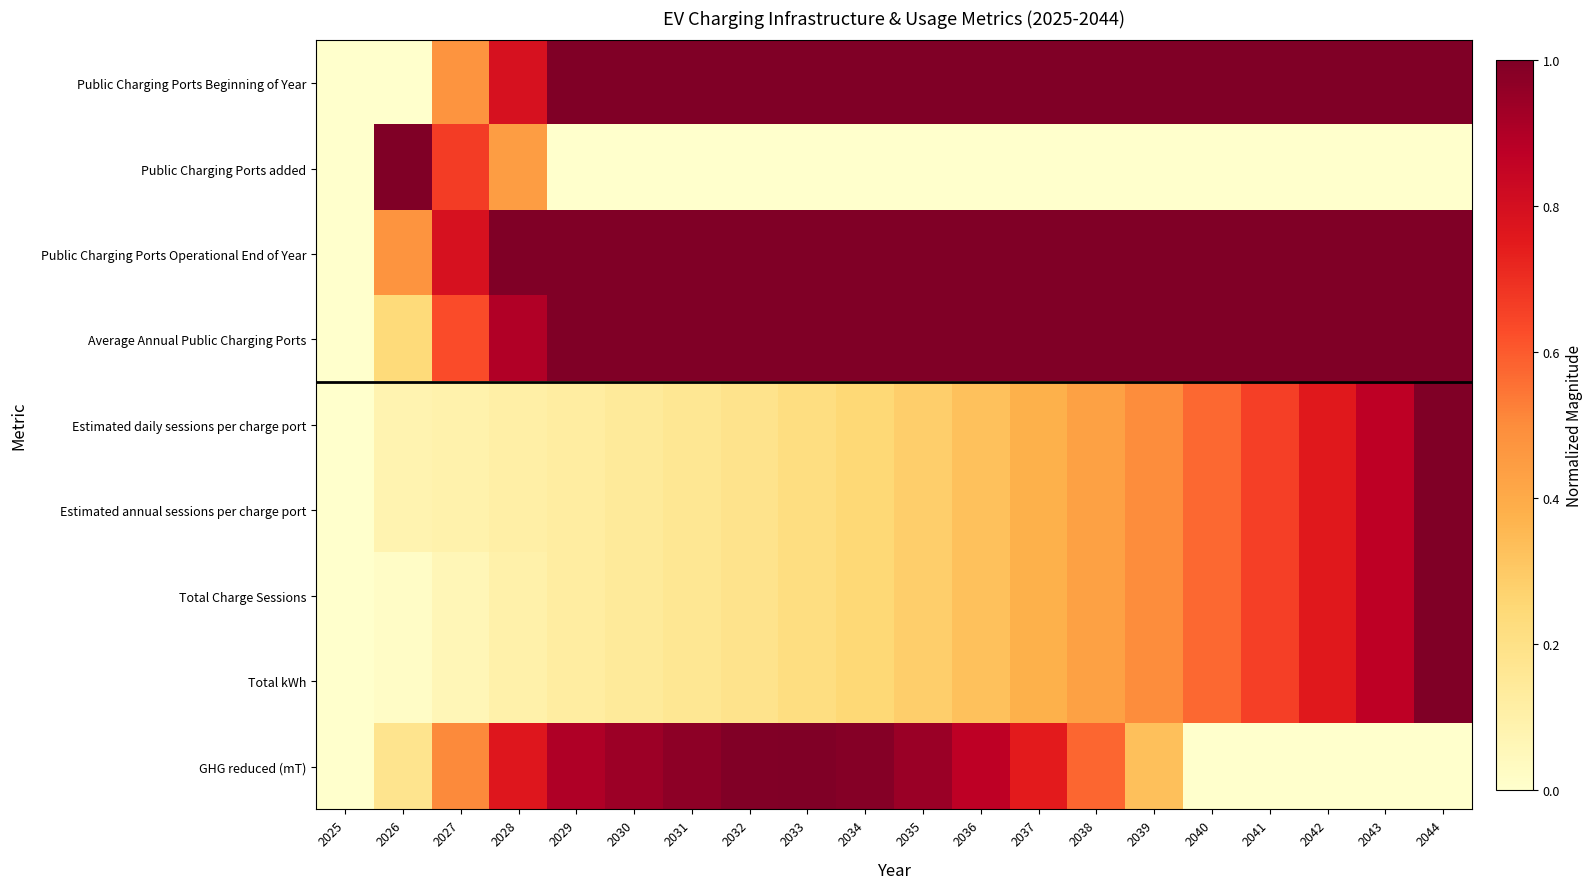

What is the total value across all series at 2033?

4.9